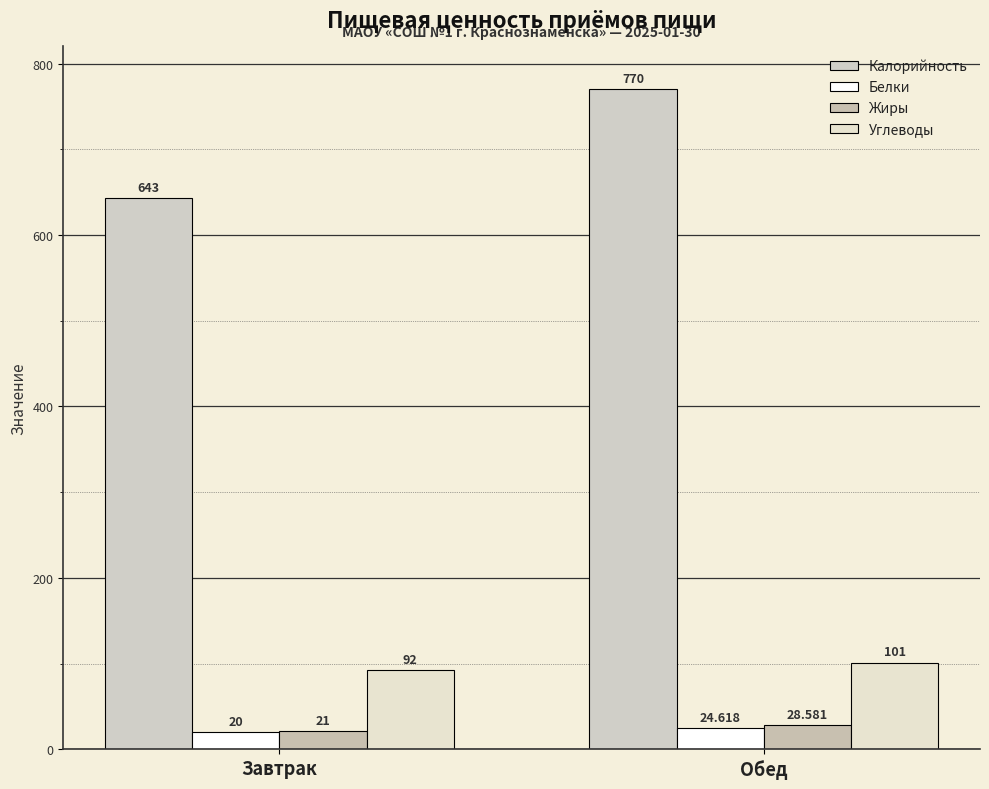

Which category has the lowest value across all series?

Завтрак